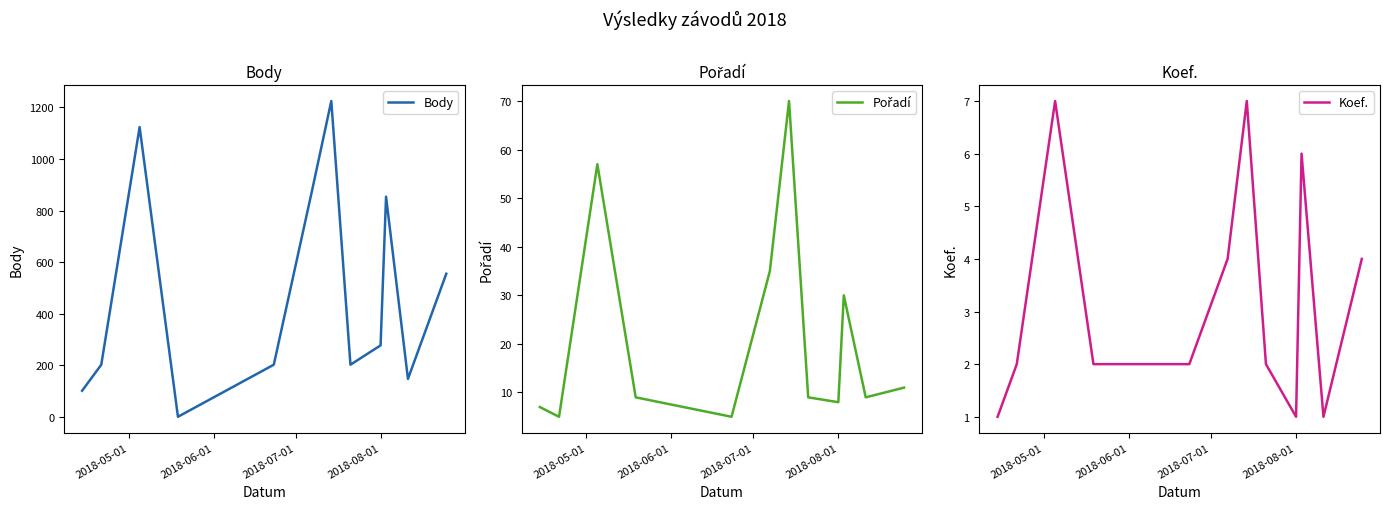

Which series has the largest total across all categories?

Body